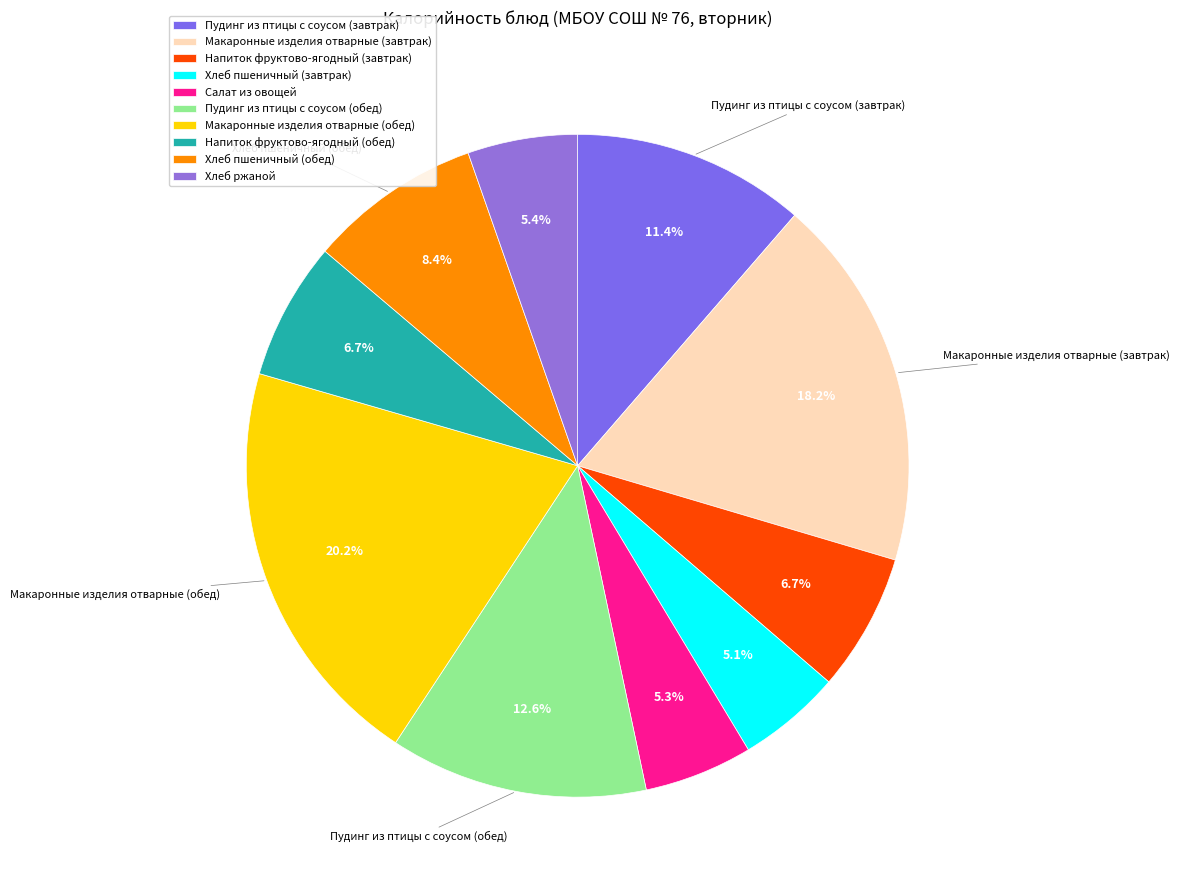

Rank the categories by value from highest to lowest.

Макаронные изделия отварные (обед), Макаронные изделия отварные (завтрак), Пудинг из птицы с соусом (обед), Пудинг из птицы с соусом (завтрак), Хлеб пшеничный (обед), Напиток фруктово-ягодный (завтрак), Напиток фруктово-ягодный (обед), Хлеб ржаной, Салат из овощей, Хлеб пшеничный (завтрак)